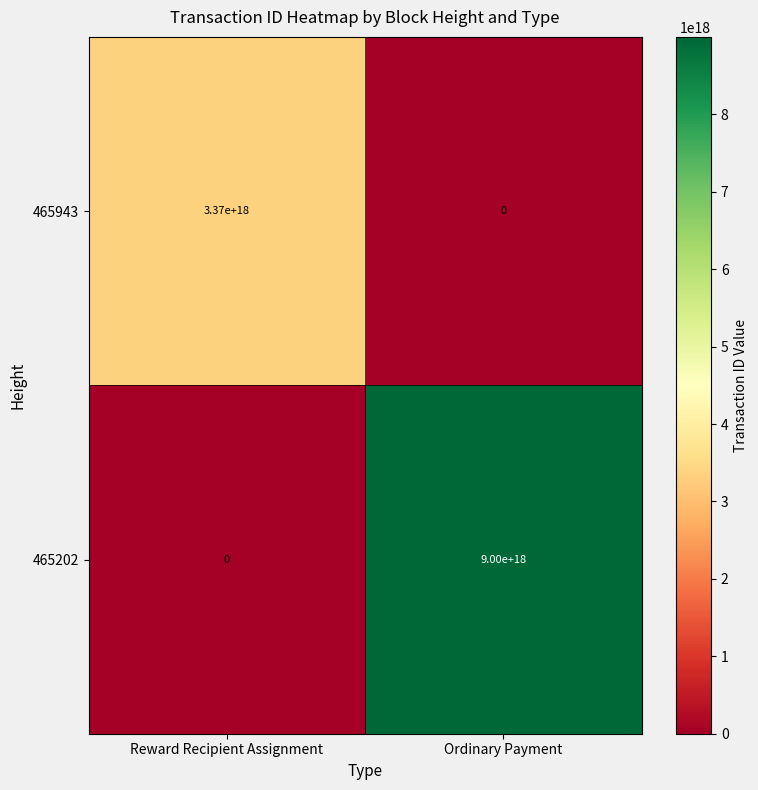

The 465943 series shows 6038369576825426944 at Reward Recipient Assignment. True or false?

False